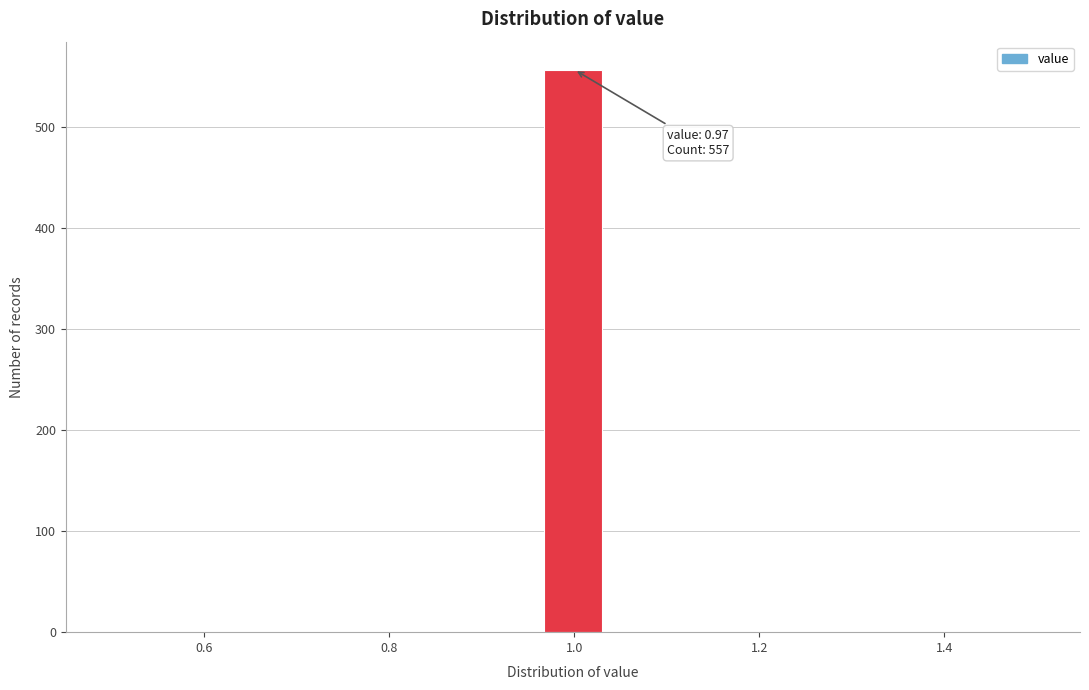

Read against the x-axis, roughly where is the centre of the tallest bar?

1.00